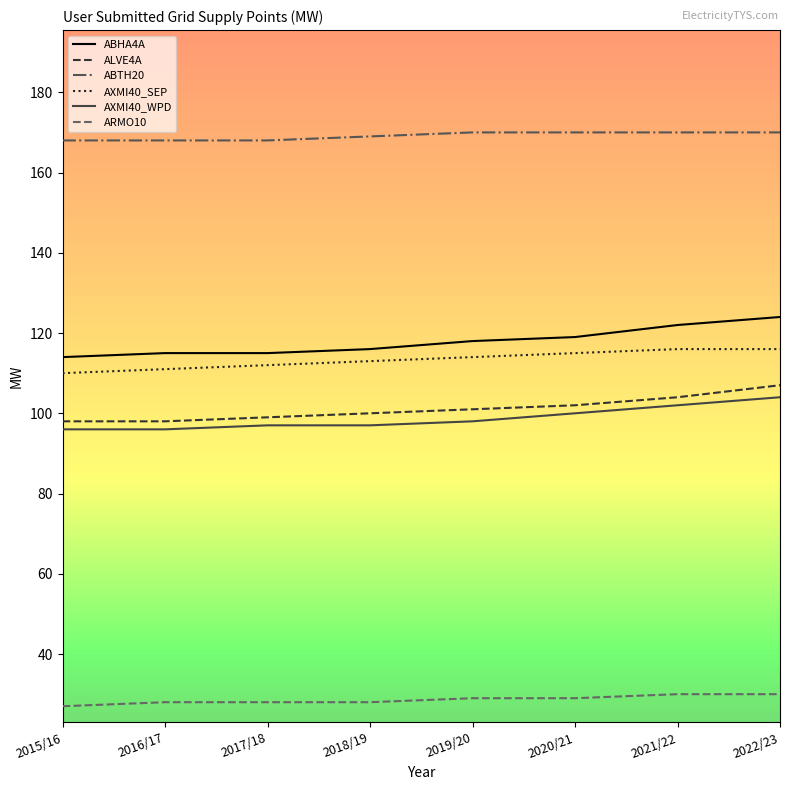

Which series has the largest range (max minus min)?

ABHA4A